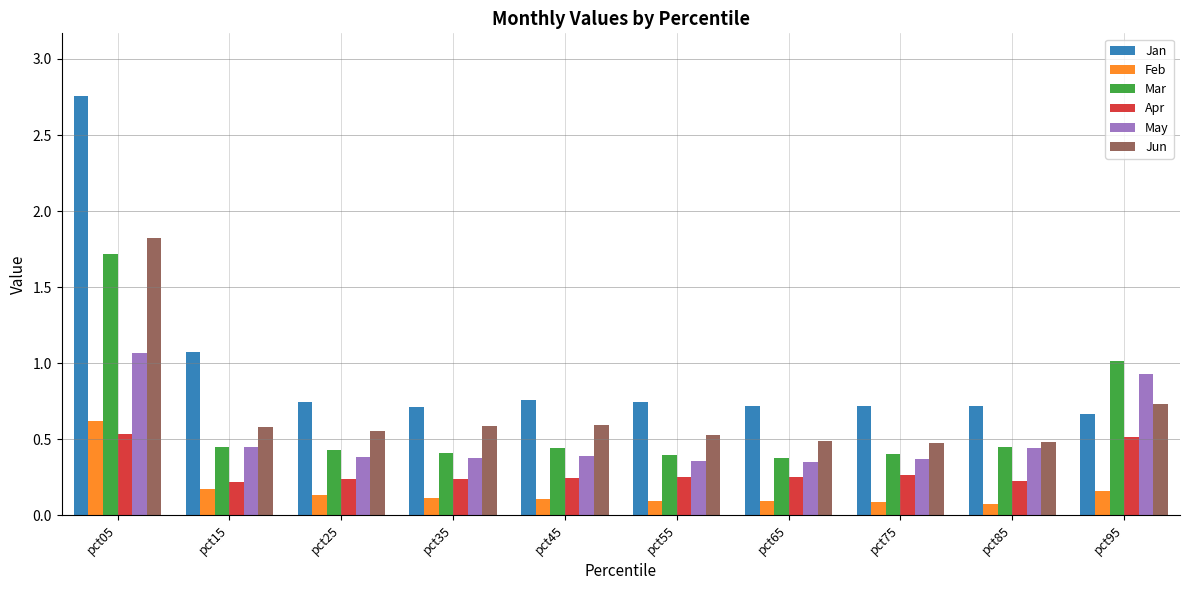

Which label corresponds to the largest value in the chart?

pct05